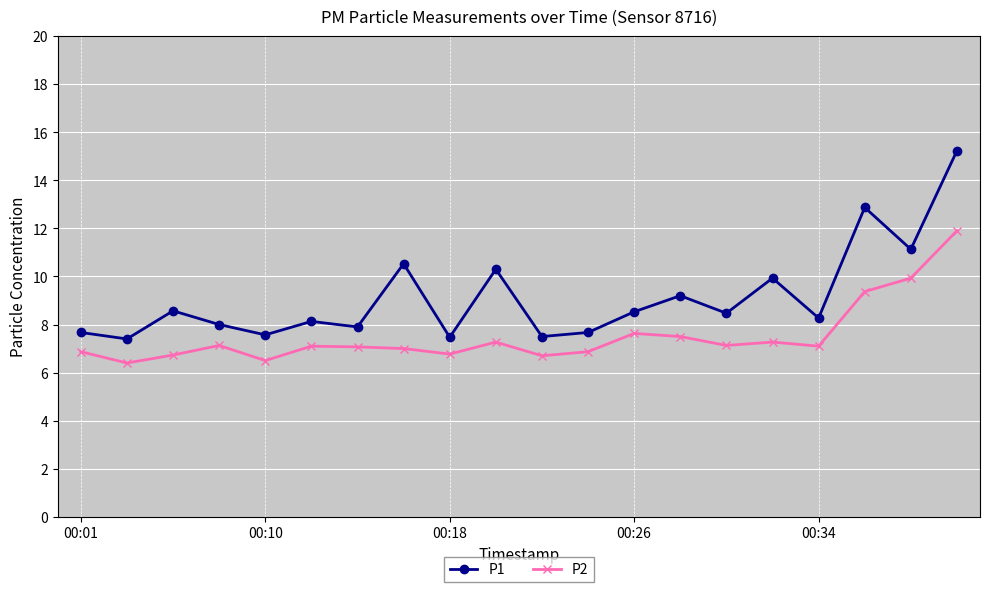

At how many categories does at least one series exceed 11?

3